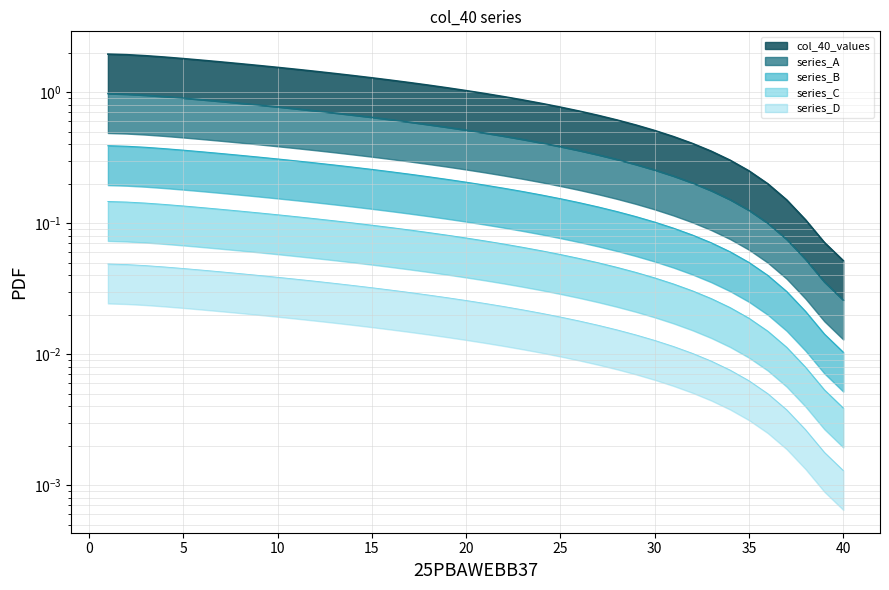

List the labels in order of series_B value, largest first.

1, 2, 3, 4, 5, 6, 7, 8, 9, 10, 11, 12, 13, 14, 15, 16, 17, 18, 19, 20, 21, 22, 23, 24, 25, 26, 27, 28, 29, 30, 31, 32, 33, 34, 35, 36, 37, 38, 39, 40